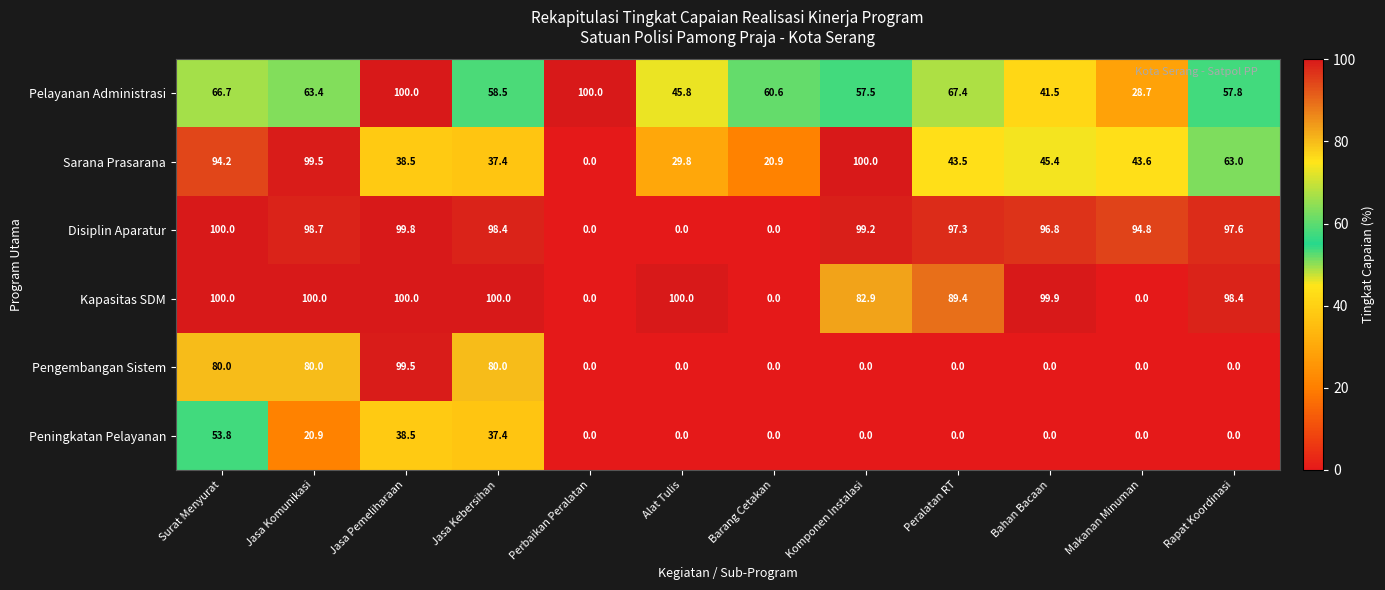

How many values in Sarana Prasarana are above zero?

11